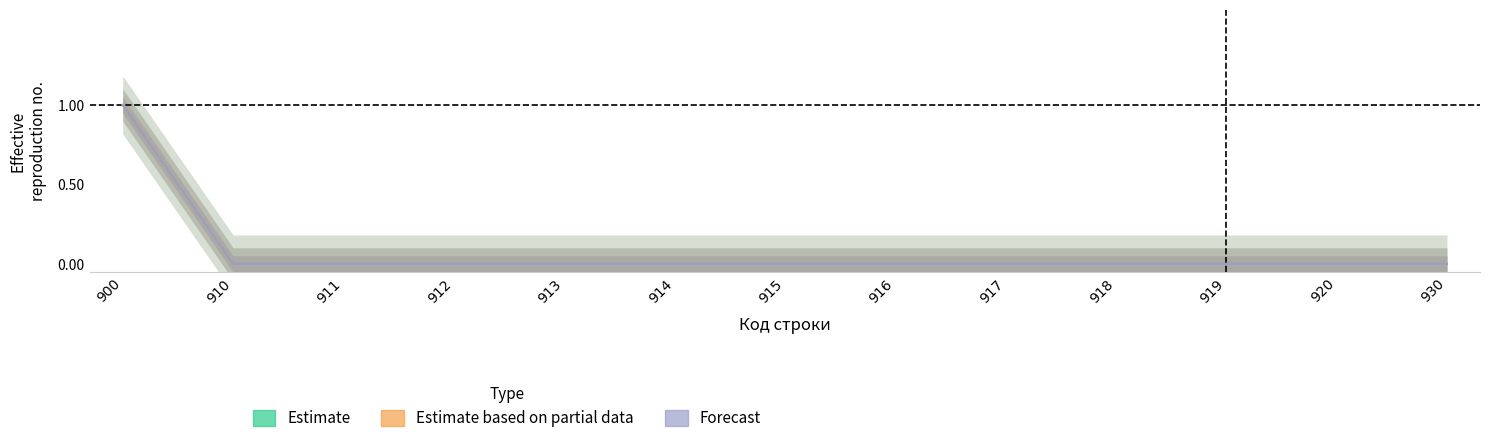

True or false: Estimate and Estimate based on partial data intersect in this chart.

False